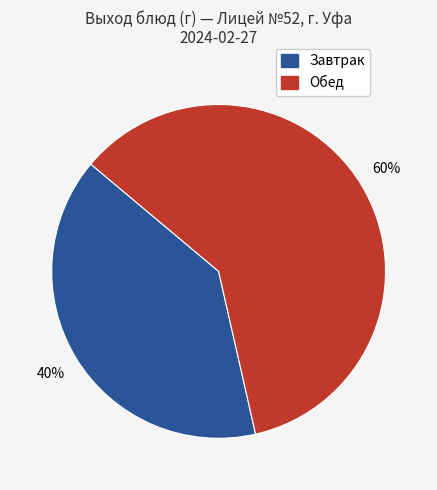

To the nearest percent, what is the average slice percentage?

50%